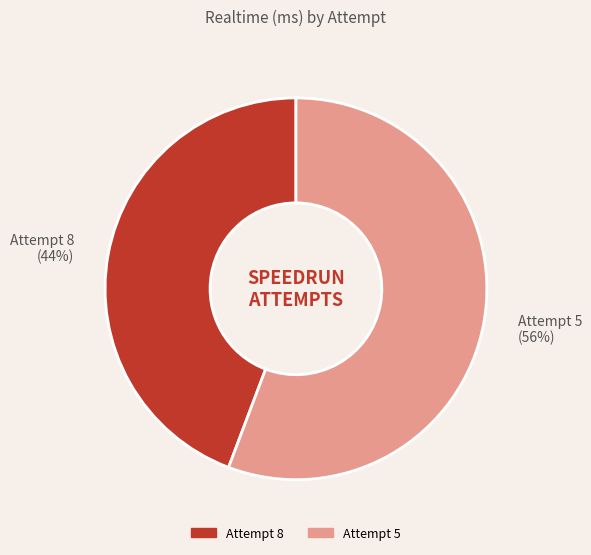

What is the ratio of the value at Attempt 5 (56%) to the value at Attempt 8 (44%)?

1.3